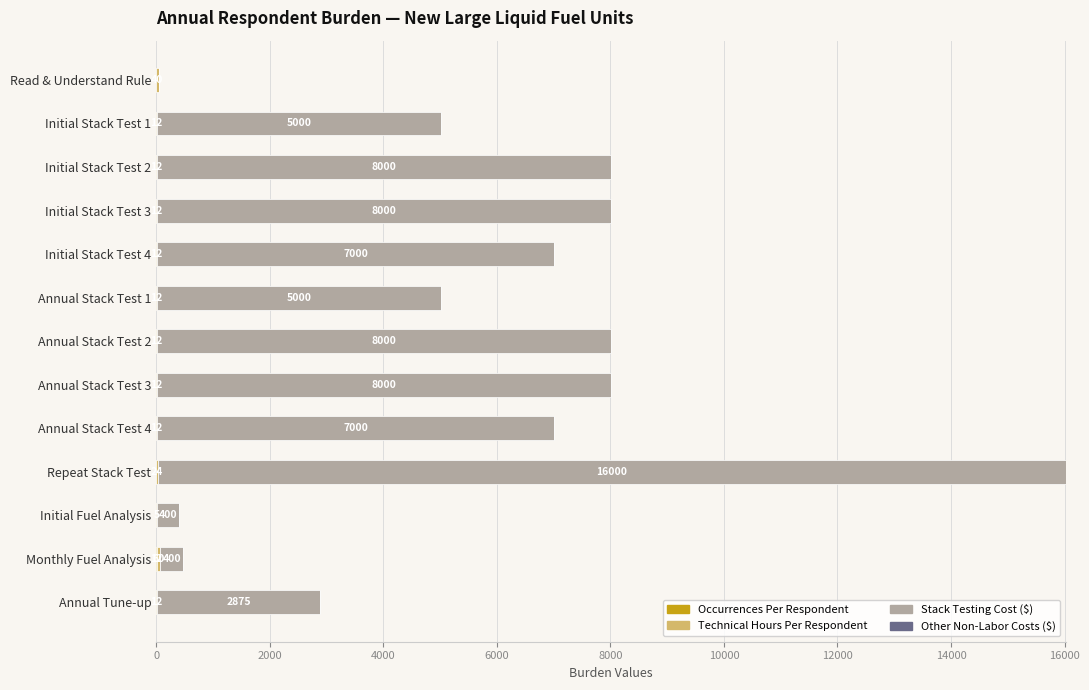

What is the total value across all series at Monthly Fuel Analysis?

472